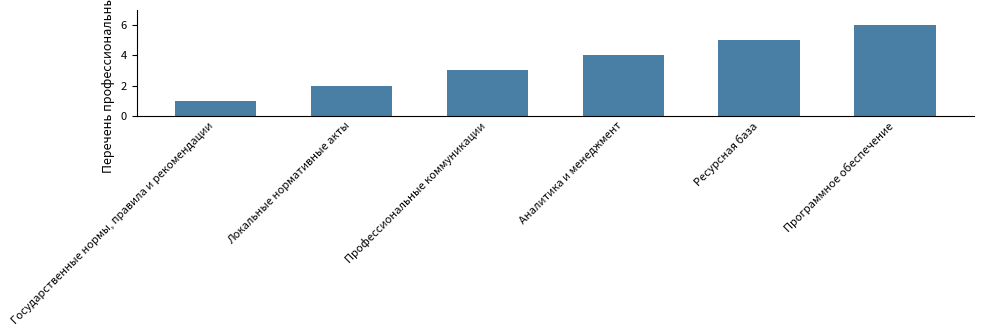

Count the number of categories in the chart.

6